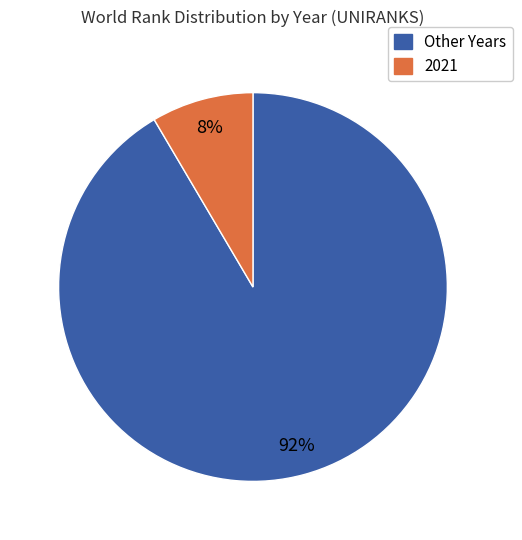

To the nearest percent, what is the average slice percentage?

50%